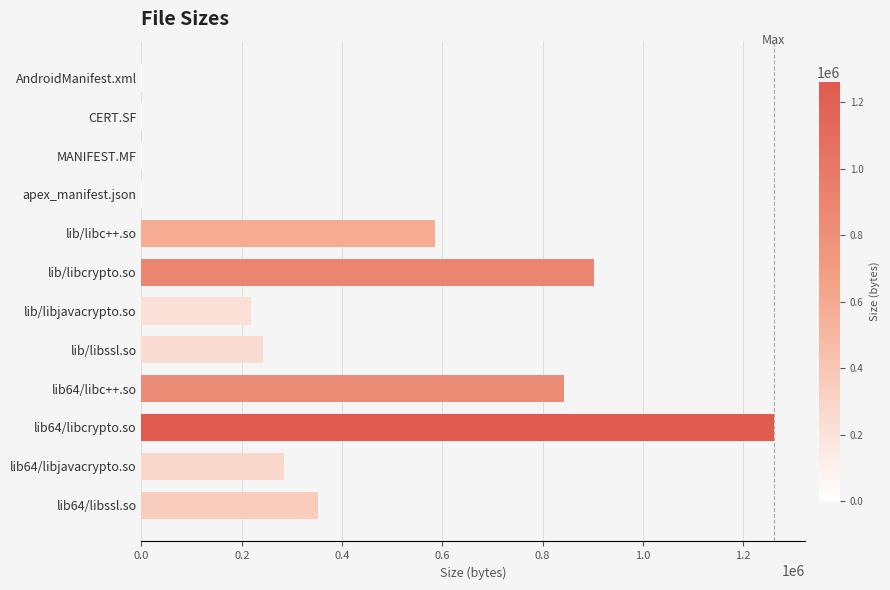

Which has a higher value, lib/libssl.so or lib64/libssl.so?

lib64/libssl.so